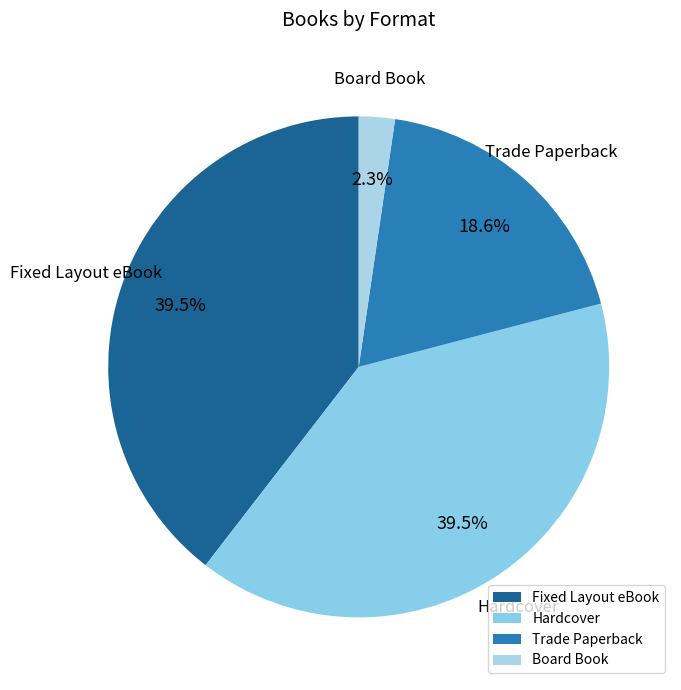

What is the smallest slice in the pie chart?

Board Book